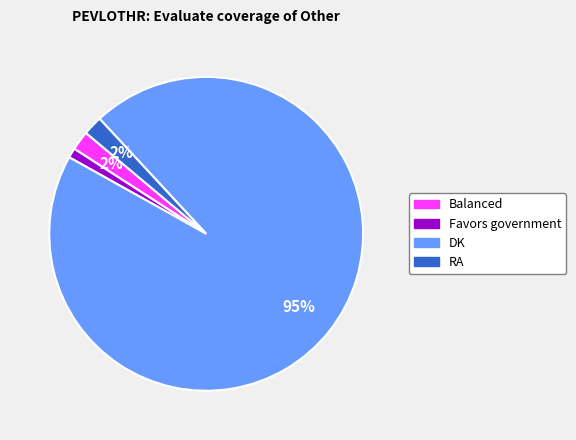

Is there a majority slice in this chart?

Yes